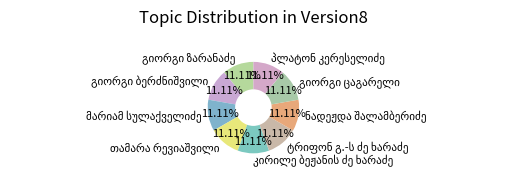

Is there a majority slice in this chart?

No